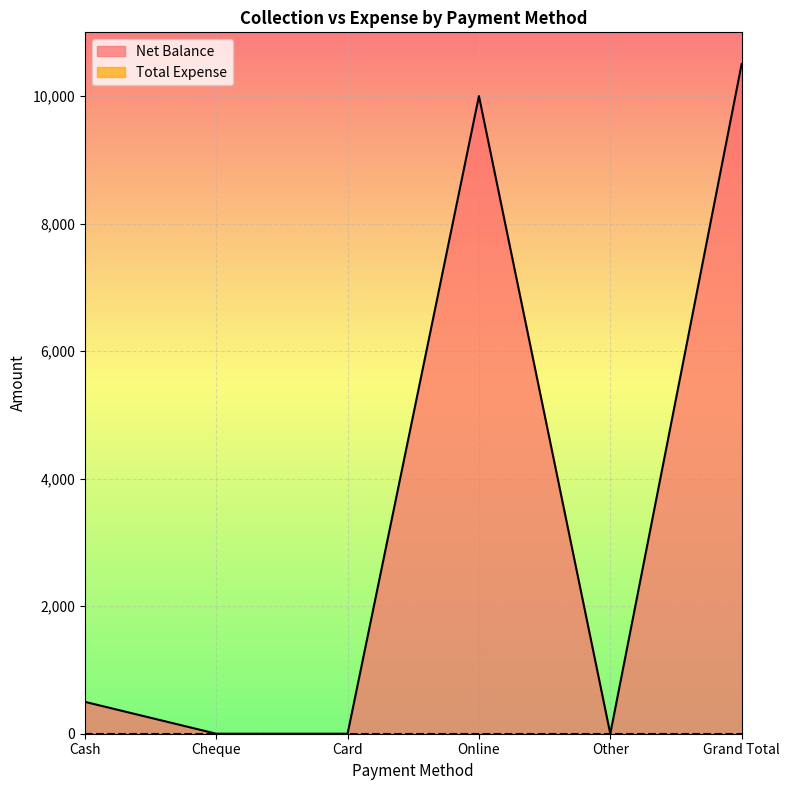

At which category does the data reach its first local peak?

Online